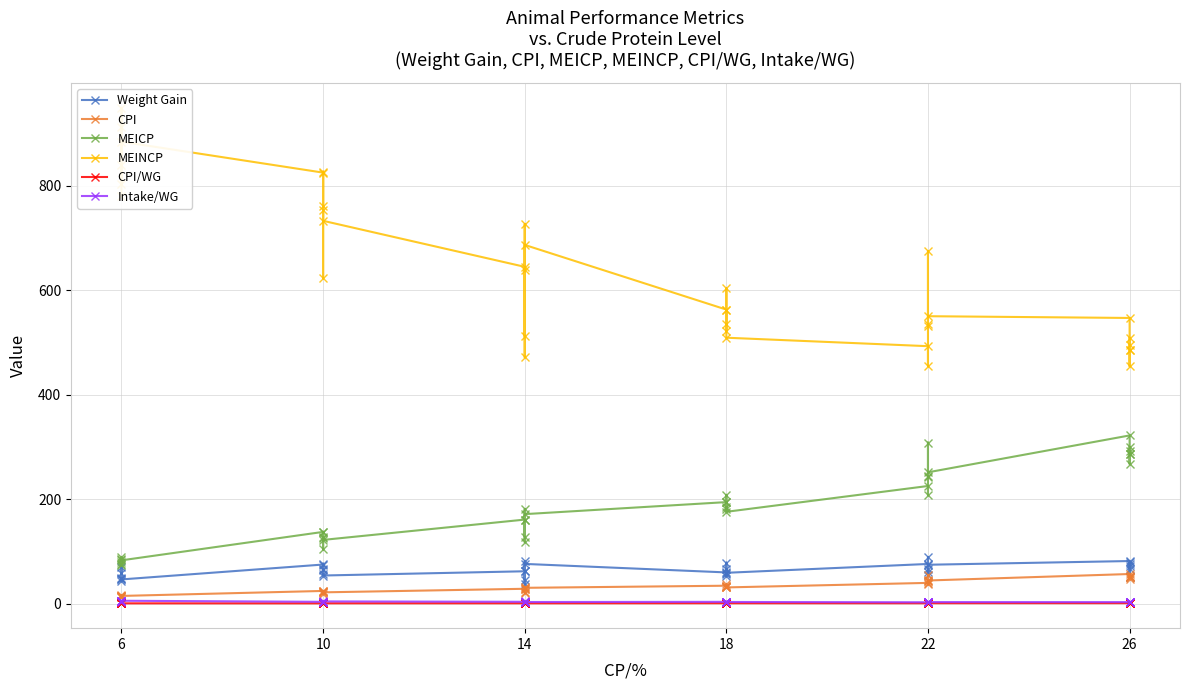

Does the chart have visible grid lines?

Yes